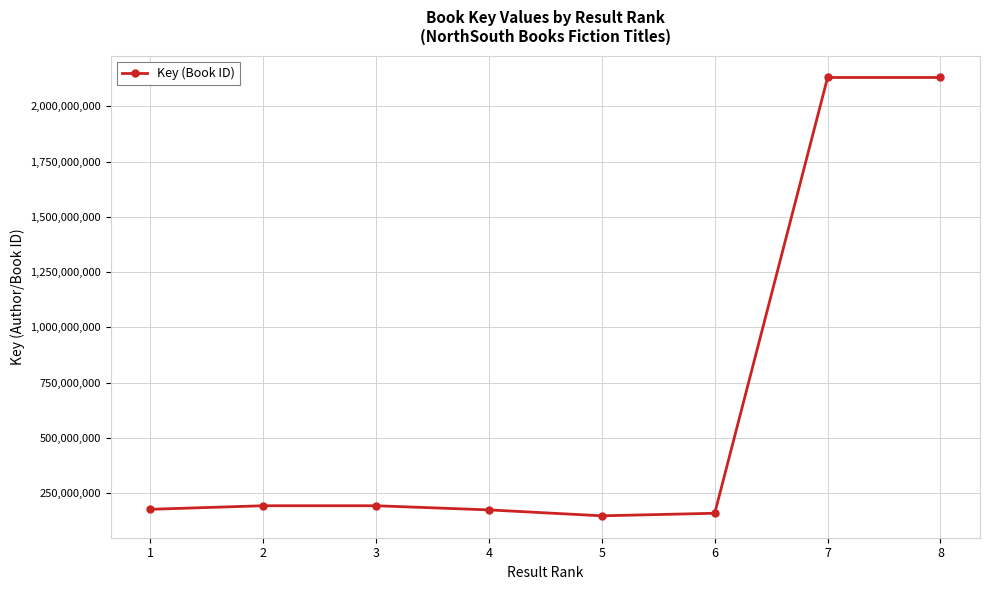

Count the number of categories in the chart.

8